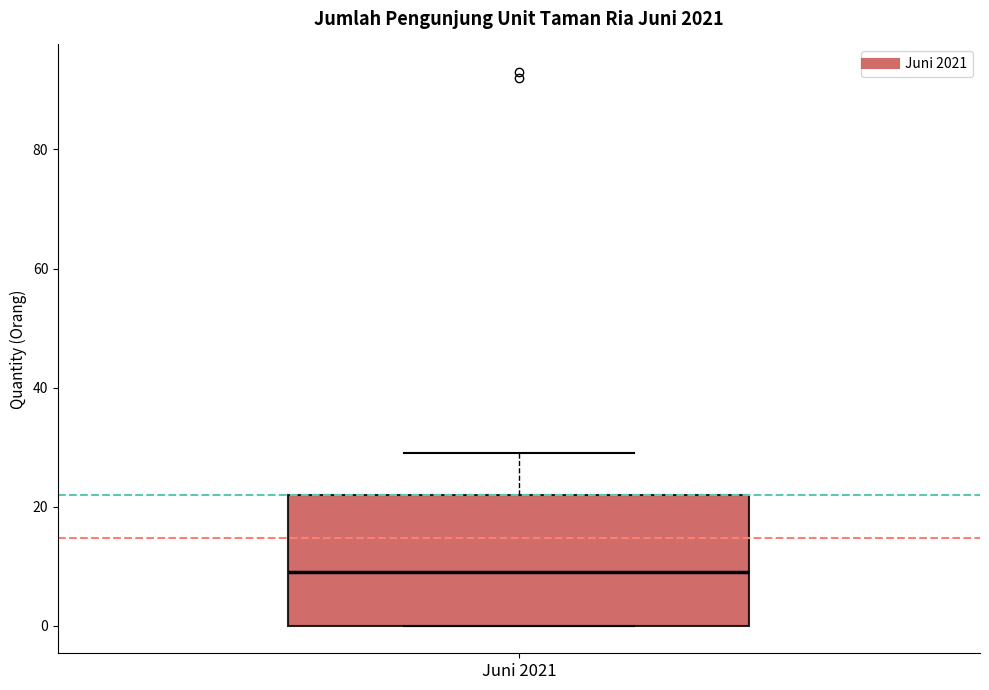

Transcribe this box plot: give where the median line is, the range the box spans, and where the two whiskers end, as read against the y-axis. The values are not printed on the chart, so give them approximately, as read against the axis.

median 10, box 0 to 22, whiskers 0 to 30